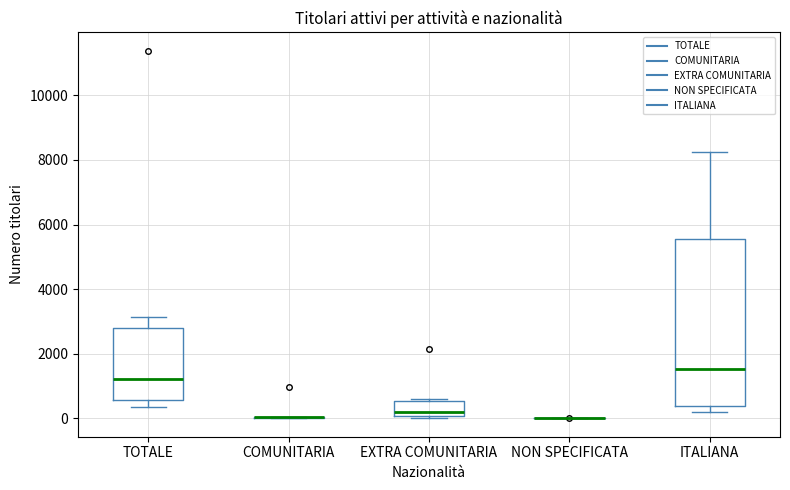

Where does the median line of the box for EXTRA COMUNITARIA sit on the y-axis? The values are not printed on the chart, so give them approximately, as read against the axis.

200